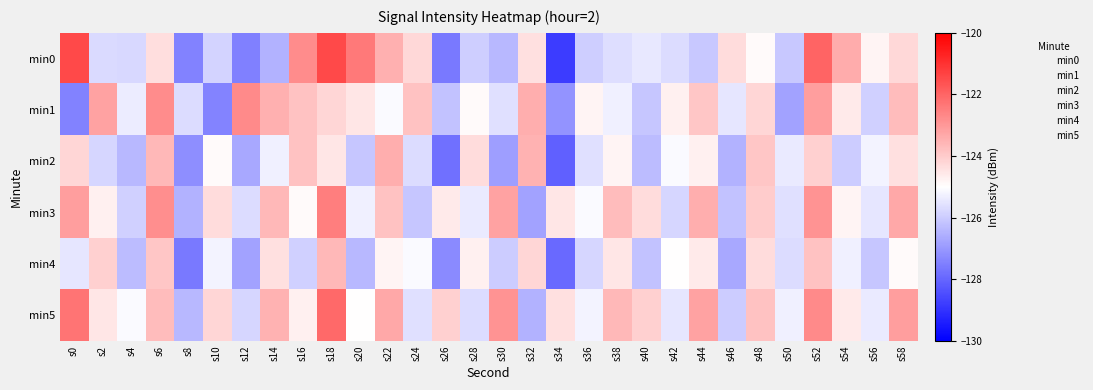

Reading right to left, extract all data points from this chart.

min0: s58=-124.2	s56=-124.8	s54=-123.4	s52=-122.0	s50=-126.1	s48=-124.9	s46=-124.3	s44=-126.1	s42=-125.7	s40=-125.4	s38=-125.7	s36=-125.9	s34=-128.8	s32=-124.4	s30=-126.4	s28=-125.9	s26=-127.6	s24=-124.2	s22=-123.5	s20=-122.4	s18=-121.5	s16=-122.8	s14=-126.5	s12=-127.5	s10=-125.8	s8=-127.4	s6=-124.3	s4=-125.8	s2=-125.7	s0=-121.5
min1: s58=-123.7	s56=-125.9	s54=-124.6	s52=-123.1	s50=-126.8	s48=-124.2	s46=-125.5	s44=-123.9	s42=-124.7	s40=-126.1	s38=-125.3	s36=-124.8	s34=-127.1	s32=-123.4	s30=-125.6	s28=-124.9	s26=-126.2	s24=-123.8	s22=-125.1	s20=-124.5	s18=-124.2	s16=-123.8	s14=-123.5	s12=-122.7	s10=-127.4	s8=-125.7	s6=-122.8	s4=-125.4	s2=-123.2	s0=-127.5
min2: s58=-124.4	s56=-125.2	s54=-126.0	s52=-124.1	s50=-125.4	s48=-123.9	s46=-126.5	s44=-124.7	s42=-125.1	s40=-126.3	s38=-124.8	s36=-125.6	s34=-128.1	s32=-123.5	s30=-126.9	s28=-124.3	s26=-127.8	s24=-125.7	s22=-123.4	s20=-126.1	s18=-124.5	s16=-123.8	s14=-125.3	s12=-126.7	s10=-124.9	s8=-127.2	s6=-123.6	s4=-126.4	s2=-125.8	s0=-124.2
min3: s58=-123.3	s56=-125.5	s54=-124.8	s52=-122.9	s50=-125.6	s48=-124.0	s46=-126.2	s44=-123.4	s42=-125.8	s40=-124.3	s38=-123.7	s36=-125.1	s34=-124.5	s32=-126.8	s30=-123.2	s28=-125.4	s26=-124.6	s24=-126.1	s22=-123.8	s20=-125.3	s18=-122.5	s16=-124.9	s14=-123.6	s12=-125.7	s10=-124.3	s8=-126.5	s6=-122.8	s4=-125.9	s2=-124.7	s0=-123.1
min4: s58=-124.9	s56=-126.1	s54=-125.3	s52=-123.8	s50=-125.7	s48=-124.3	s46=-126.7	s44=-124.6	s42=-125.0	s40=-126.2	s38=-124.5	s36=-125.8	s34=-127.9	s32=-124.2	s30=-126.0	s28=-124.7	s26=-127.3	s24=-125.1	s22=-124.8	s20=-126.4	s18=-123.6	s16=-125.9	s14=-124.4	s12=-126.8	s10=-125.2	s8=-127.6	s6=-123.9	s4=-126.3	s2=-124.1	s0=-125.5
min5: s58=-123.1	s56=-125.4	s54=-124.6	s52=-122.7	s50=-125.3	s48=-123.8	s46=-126.0	s44=-123.2	s42=-125.5	s40=-124.1	s38=-123.6	s36=-125.2	s34=-124.4	s32=-126.5	s30=-122.9	s28=-125.7	s26=-124.1	s24=-125.6	s22=-123.3	s20=-125.0	s18=-122.1	s16=-124.7	s14=-123.5	s12=-125.8	s10=-124.2	s8=-126.4	s6=-123.7	s4=-125.1	s2=-124.5	s0=-122.3